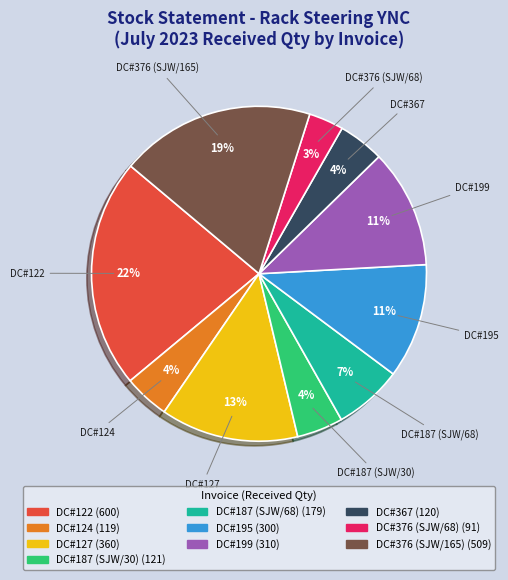

How many slices are in this pie chart?

10